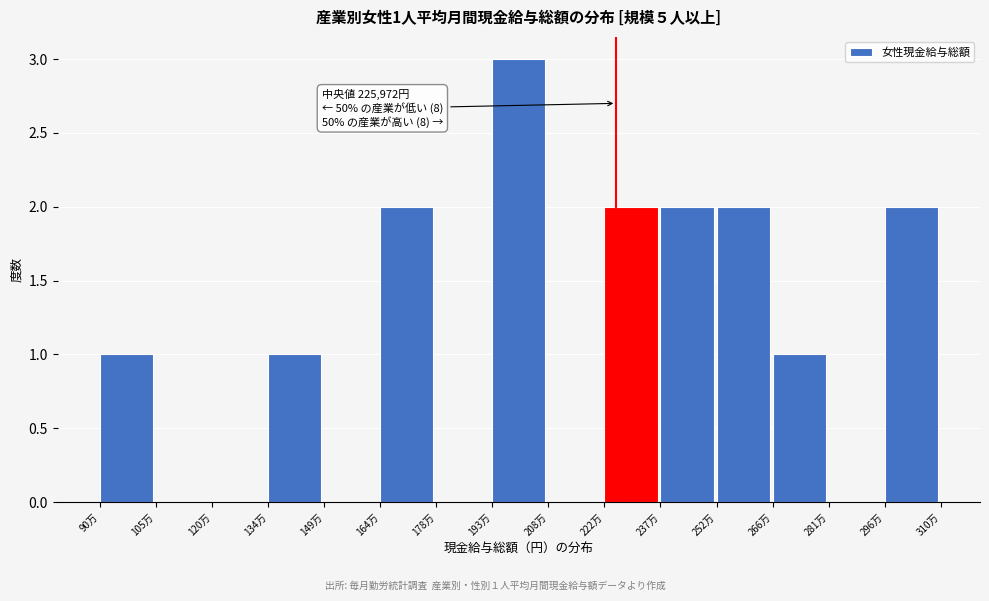

Reading left to right, what are all the values shown in this chart?

90万=1	105万=0	120万=0	134万=1	149万=0	164万=2	178万=0	193万=3	208万=0	222万=2	237万=2	252万=2	266万=1	281万=0	296万=2